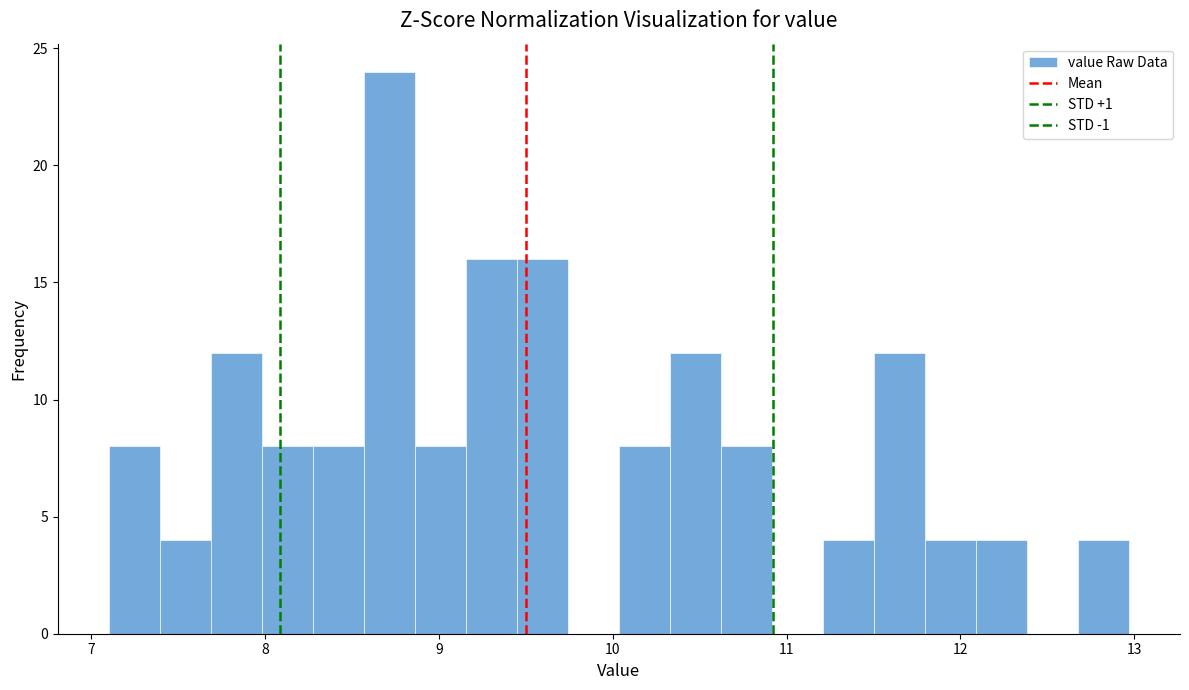

Around what value on the x-axis is the tallest bar? Give the approximate position of its centre, as read against the axis.

8.7